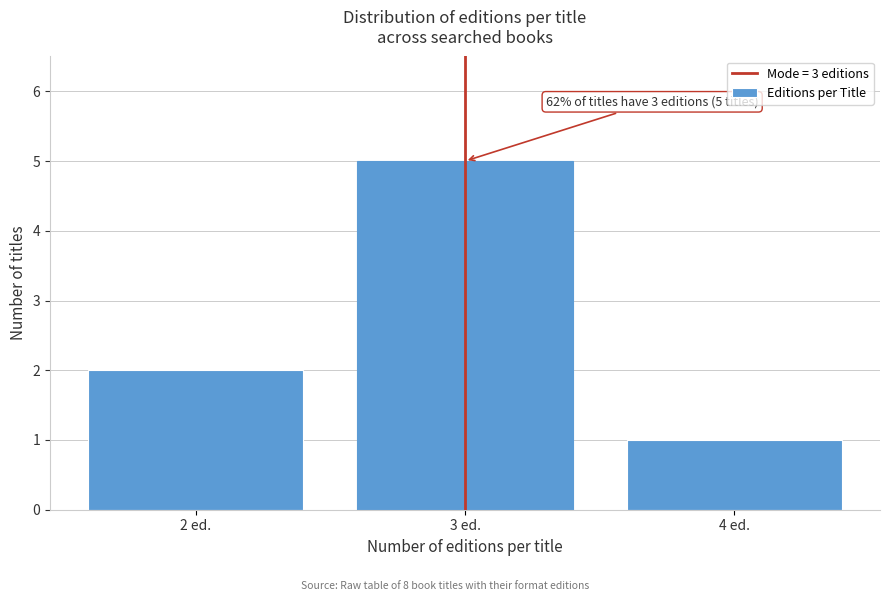

Reading left to right, extract all data points from this chart.

2	5	1